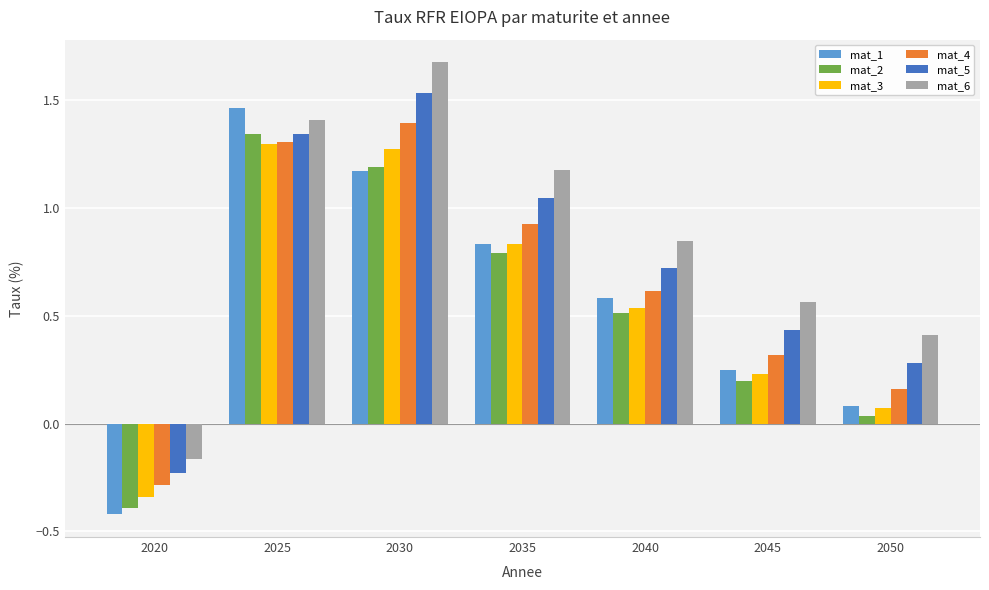

Which category has the highest value across all series?

2030